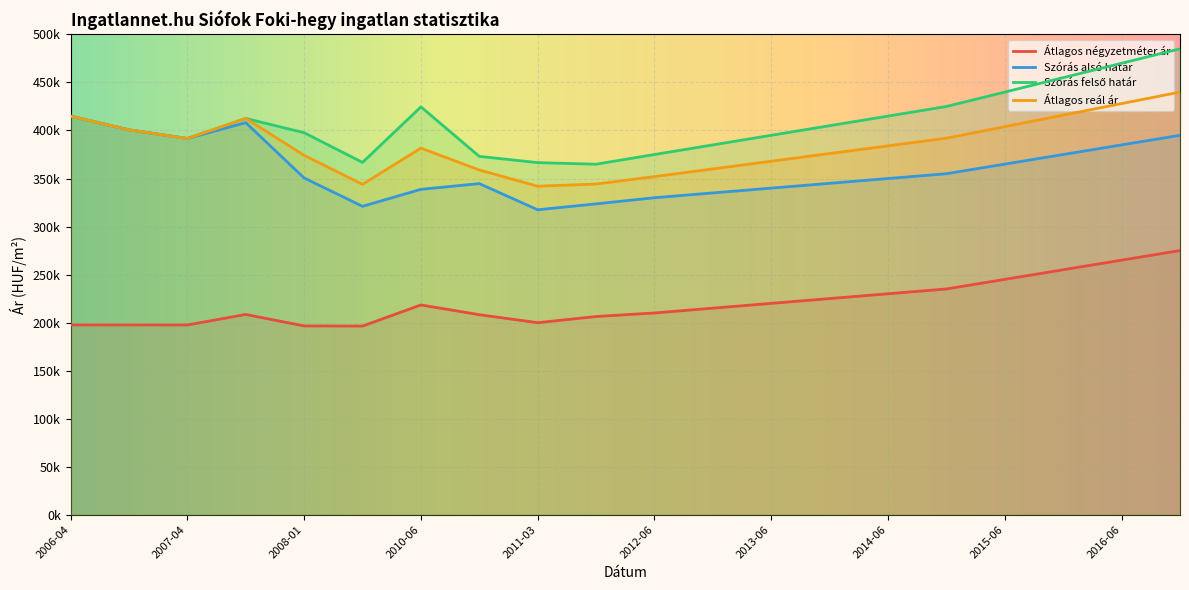

Count the number of data series in this chart.

4